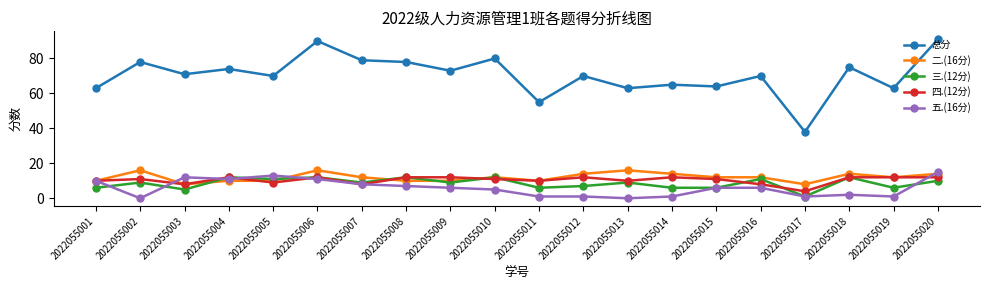

Which series has the largest total across all categories?

总分